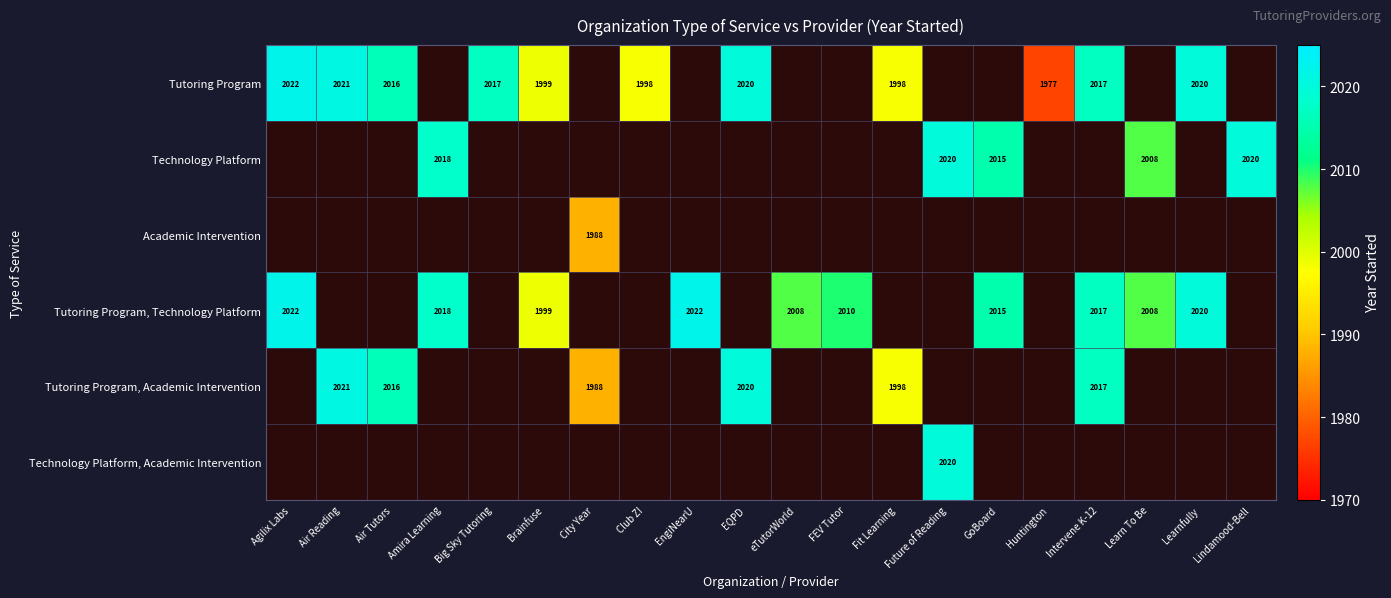

Is it true that Tutoring Program equals 2641 at Learnfully?

False